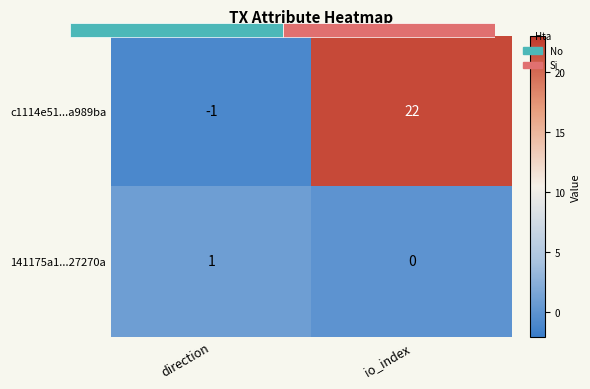

Which series has the widest spread of values?

c1114e51...a989ba